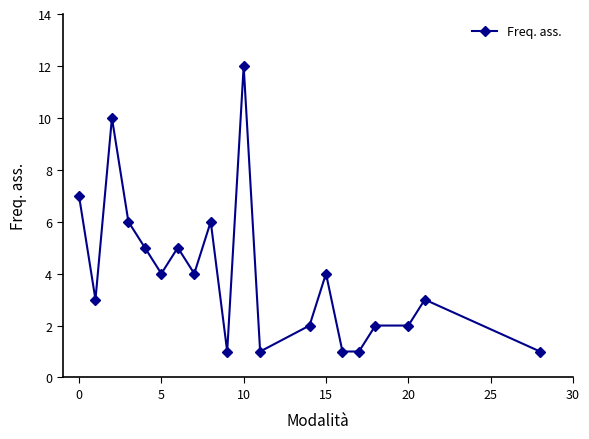

What is the sum of all values?

80